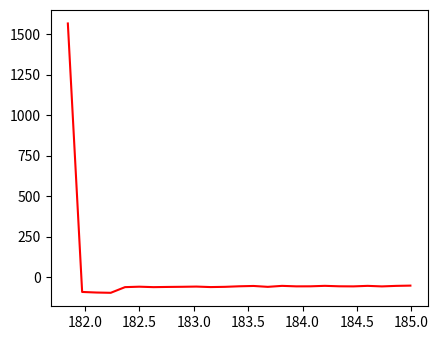

What is the difference between the maximum and minimum values?

1661.3